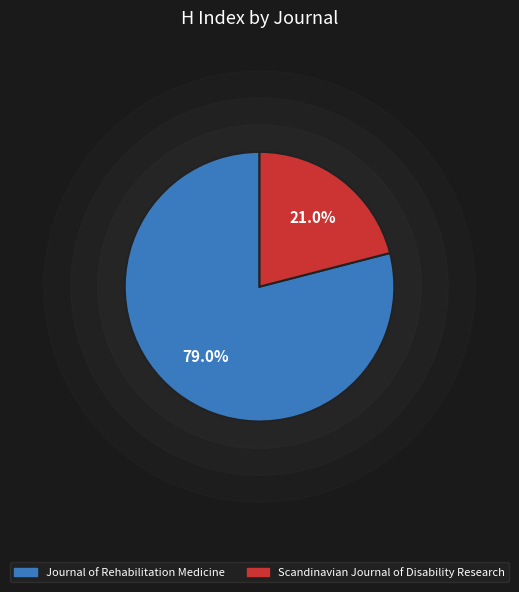

Which slice is the smallest?

Scandinavian Journal of Disability Research